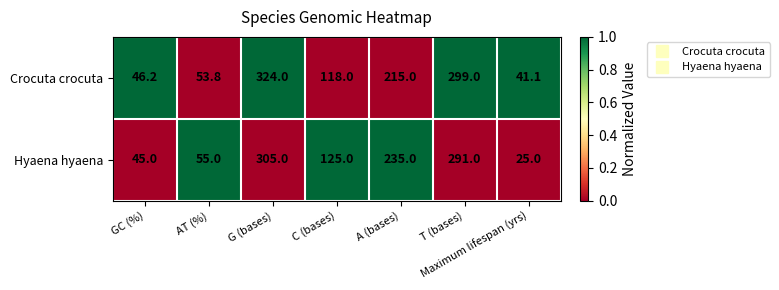

The Hyaena hyaena series shows 305.0 at G (bases). True or false?

True